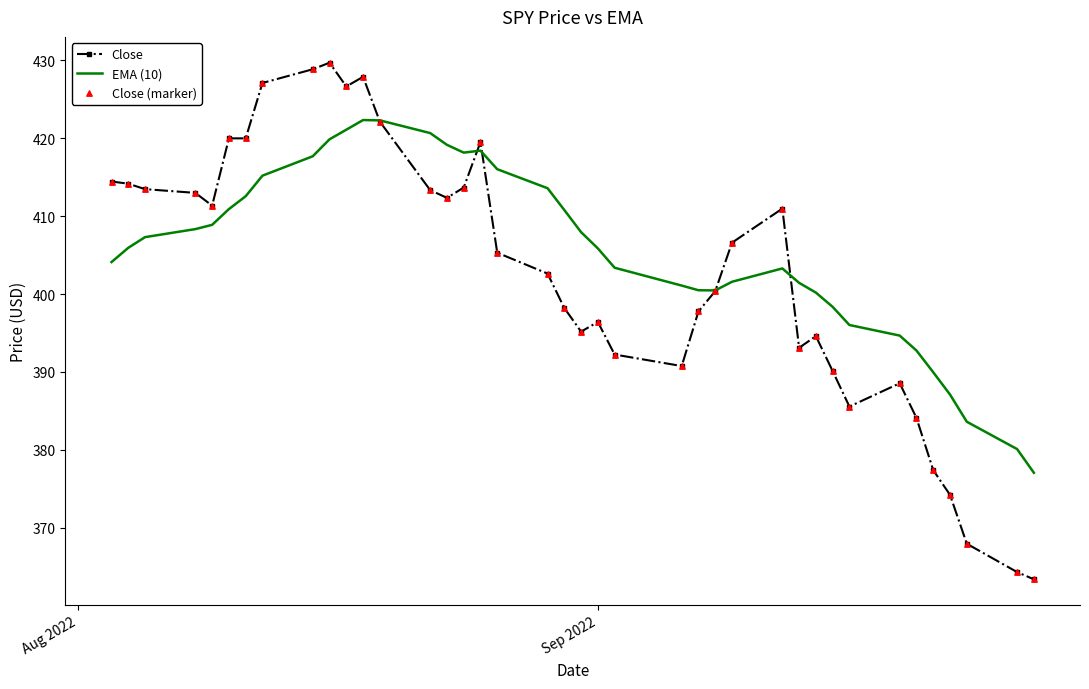

Which series has the largest range (max minus min)?

Close